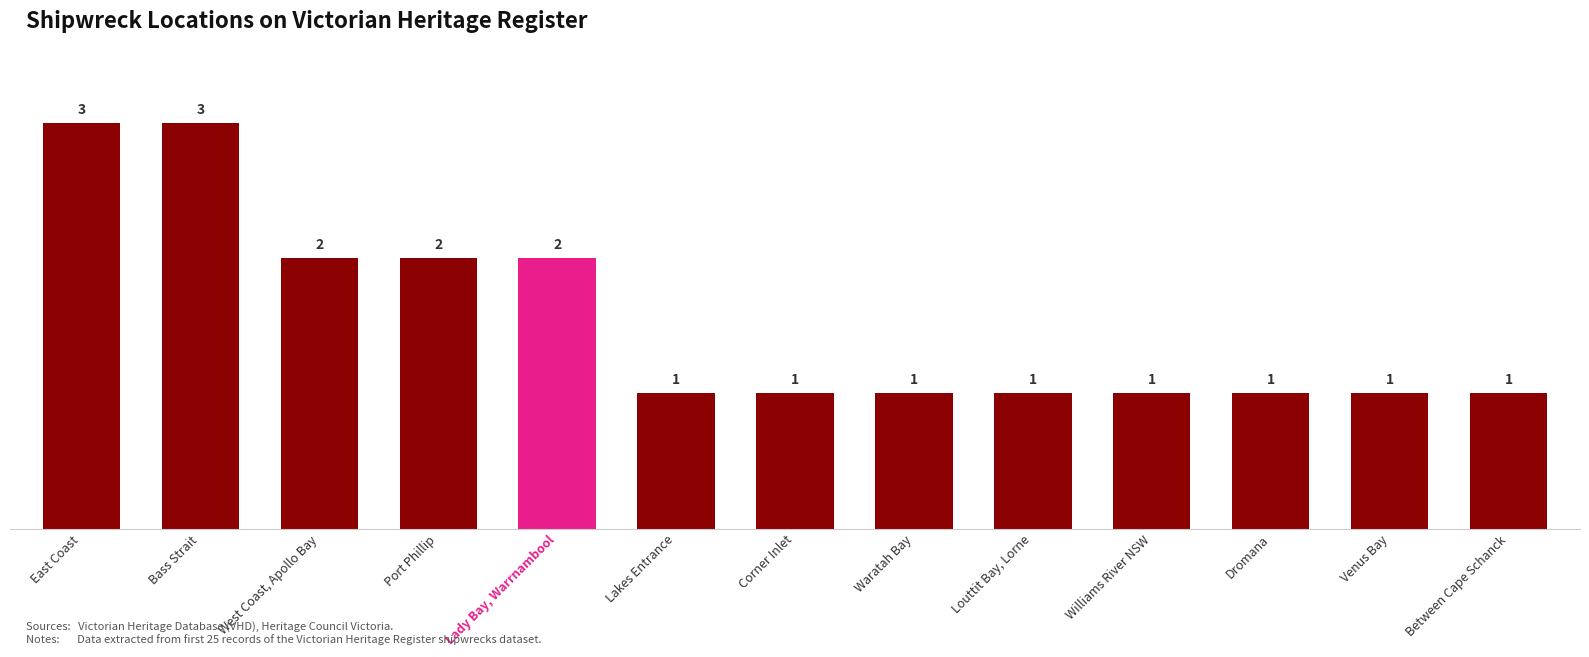

Reading right to left, transcribe all the data shown in this chart.

1	1	1	1	1	1	1	1	2	2	2	3	3